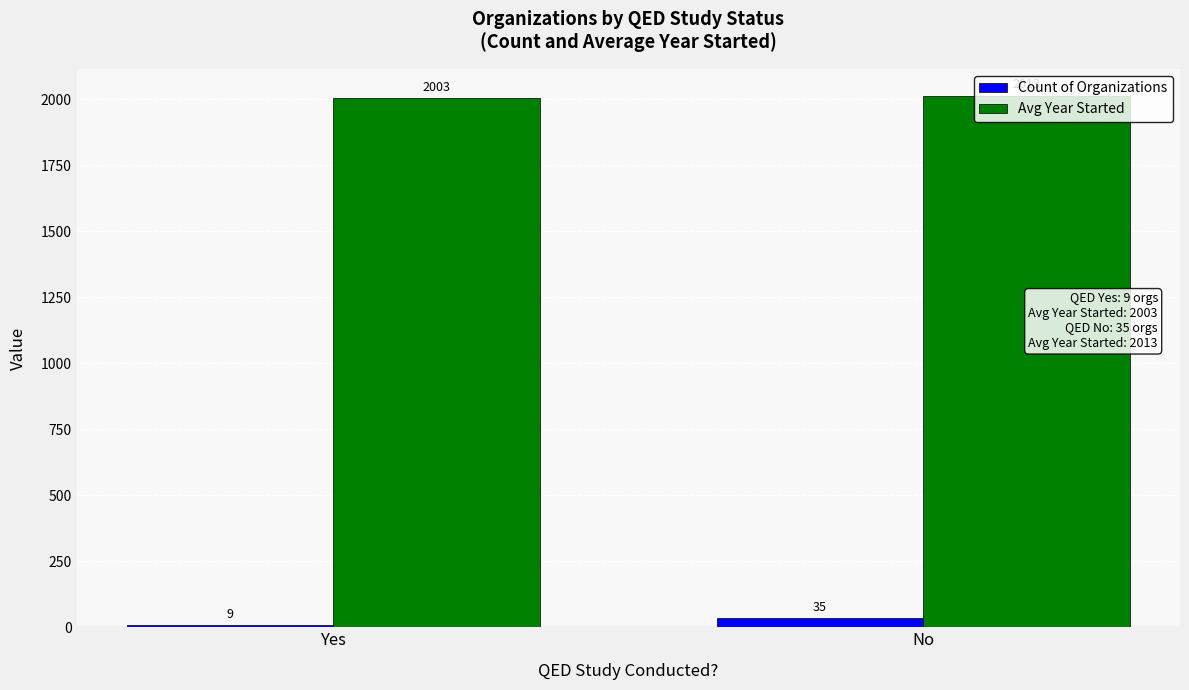

How many groups of bars are there?

2